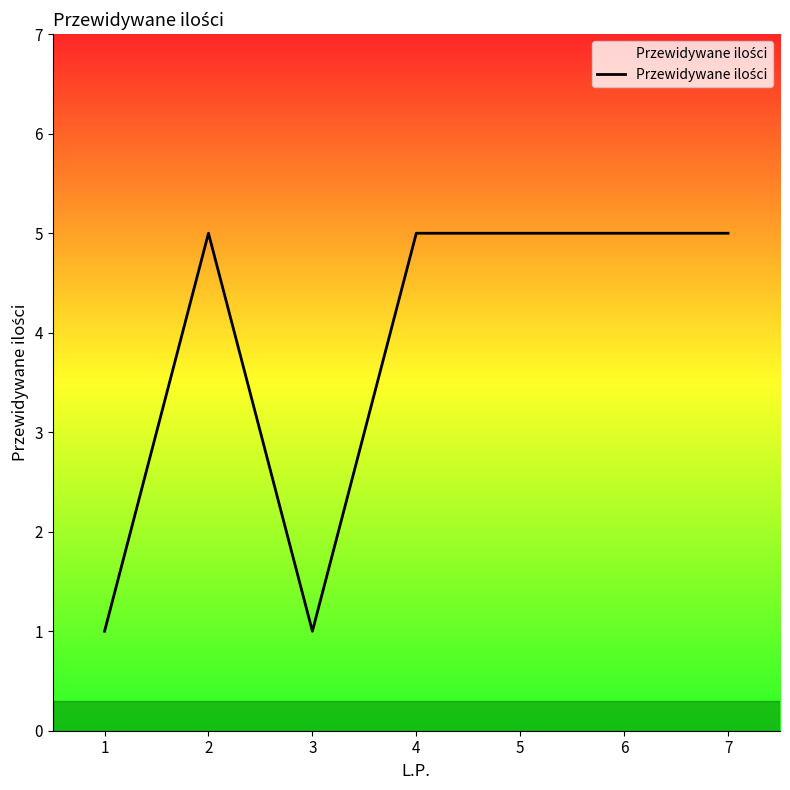

What is the sum of the values at 6 and 1?

6